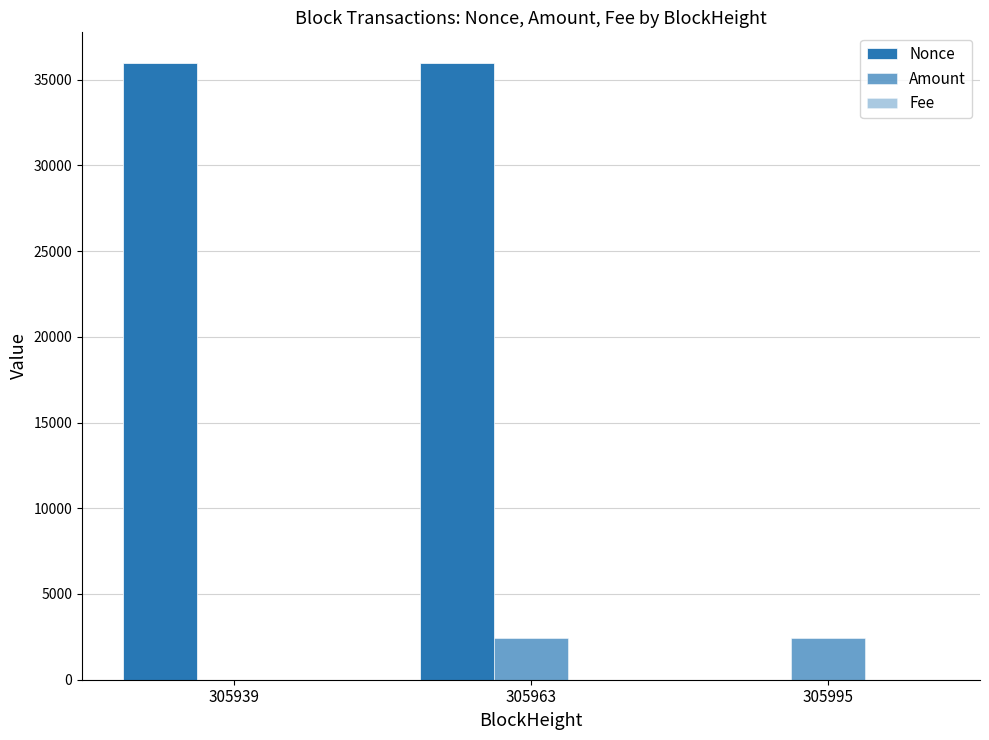

Rank the series at 305939 from highest to lowest value.

Nonce, Amount, Fee